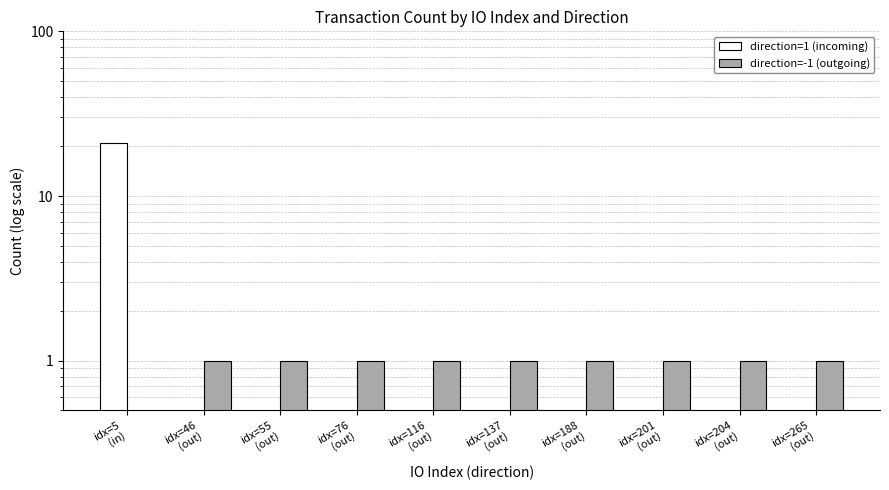

Is the value of direction=-1 (outgoing) at idx=55
(out) greater than the value of direction=1 (incoming) at idx=137
(out)?

Yes